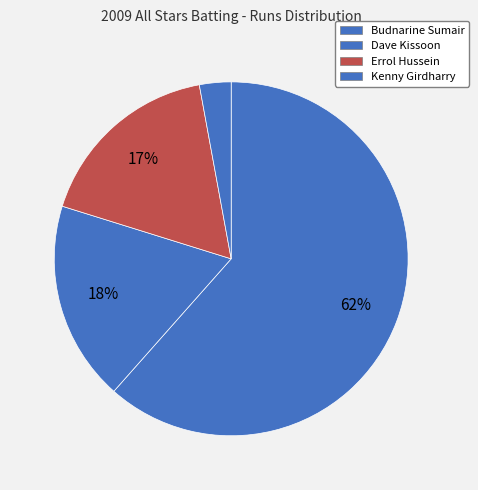

Approximately how many times larger is the value at Errol Hussein compared to Dave Kissoon?

0.9